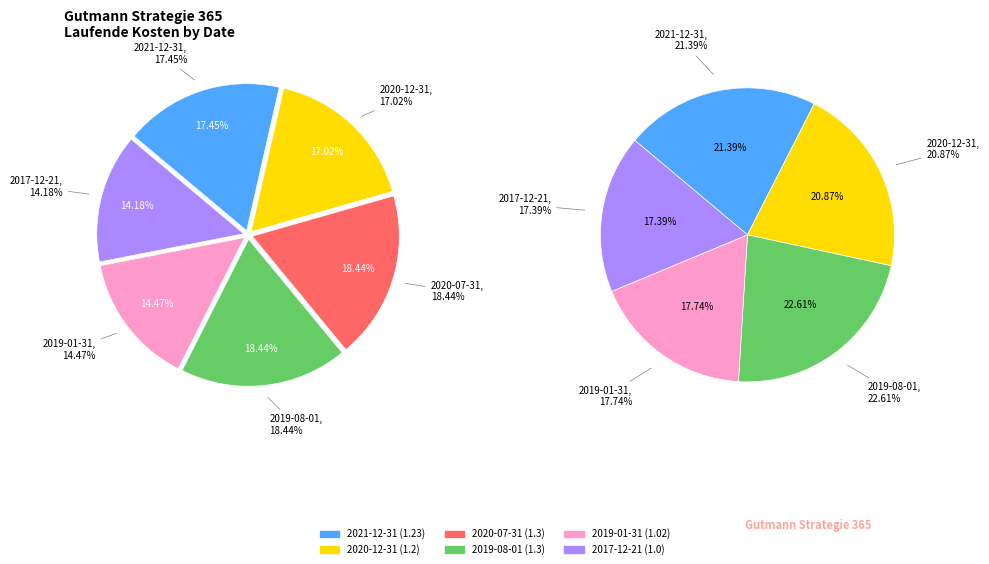

What is the total percentage of 2021-12-31 and 2020-07-31?

35.9%